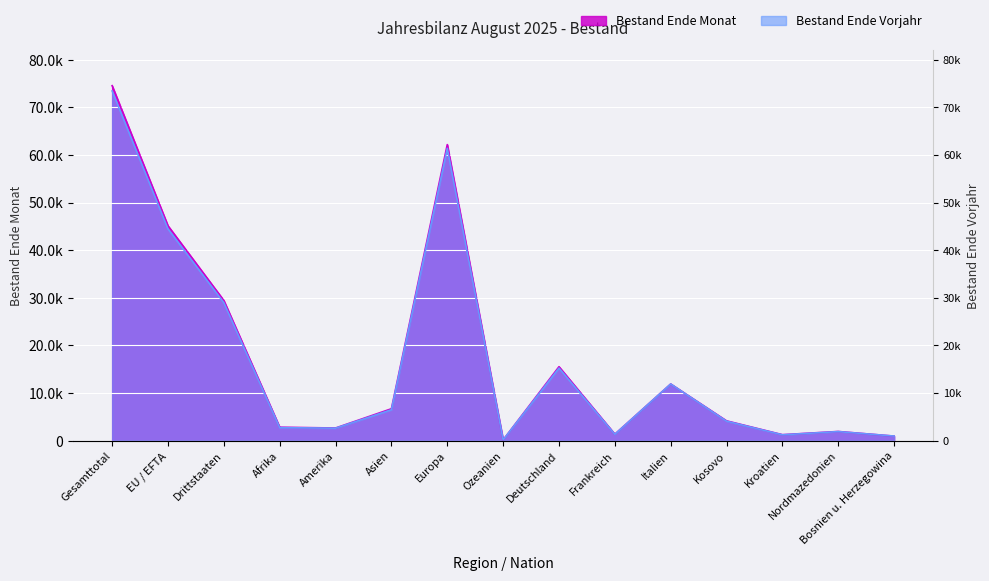

Rank the series by their maximum value, from lowest to highest.

Bestand Ende Vorjahr, Bestand Ende Monat